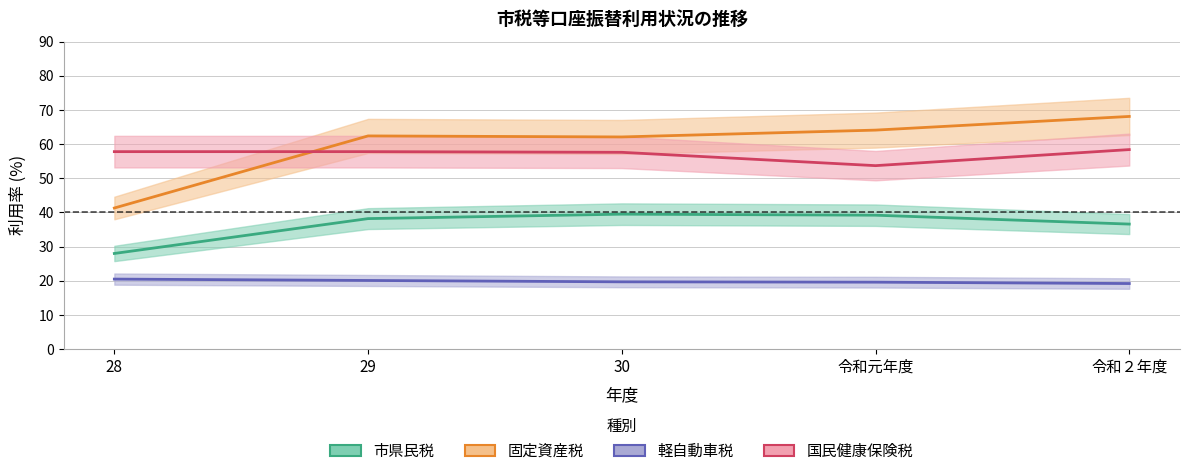

True or false: 軽自動車税 and 国民健康保険税 cross at least once.

False